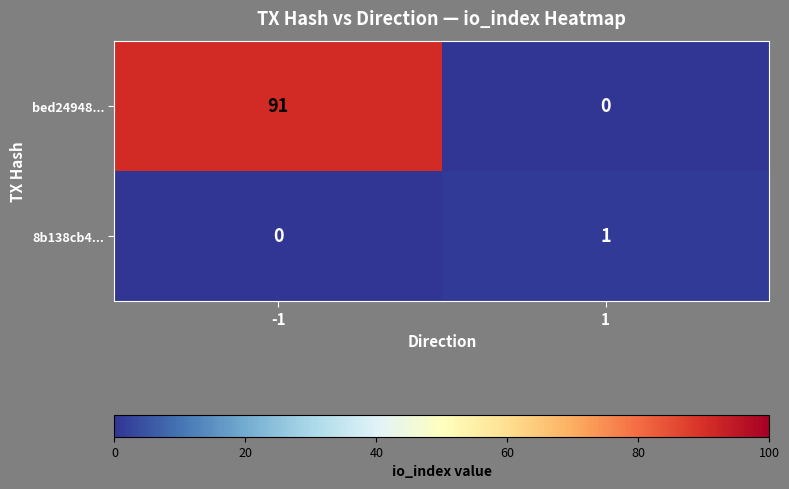

How many values in 8b138cb4... are above zero?

1